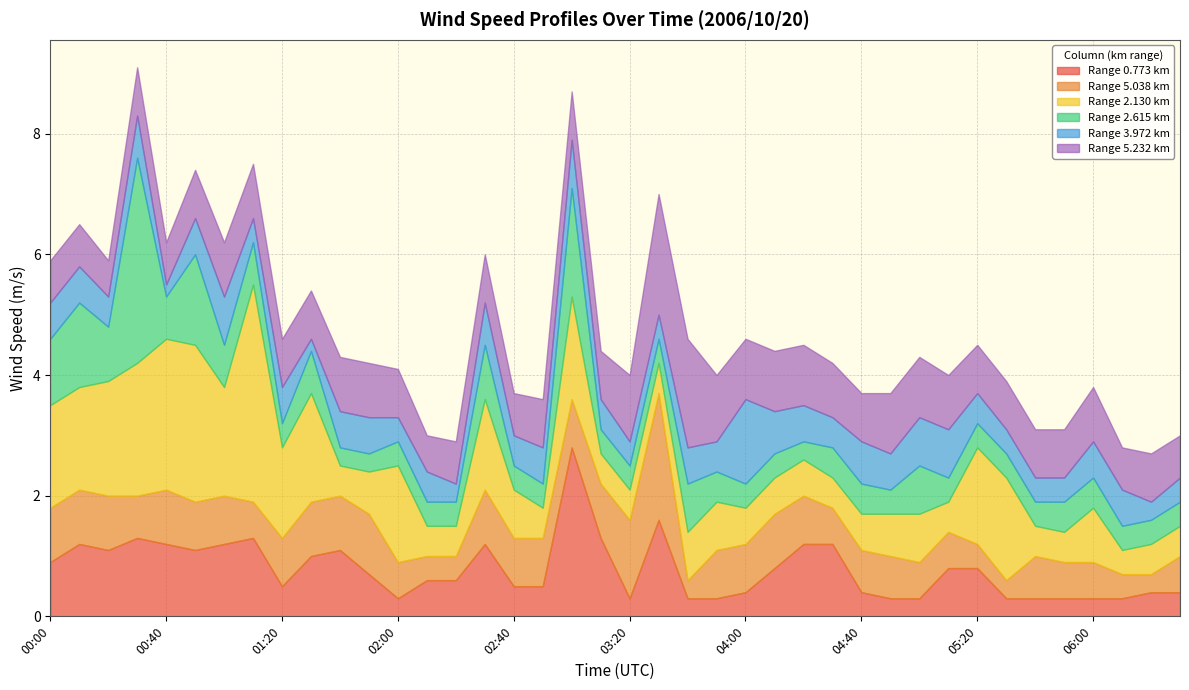

The 5.232 series shows 1.2 at 00:30. True or false?

False